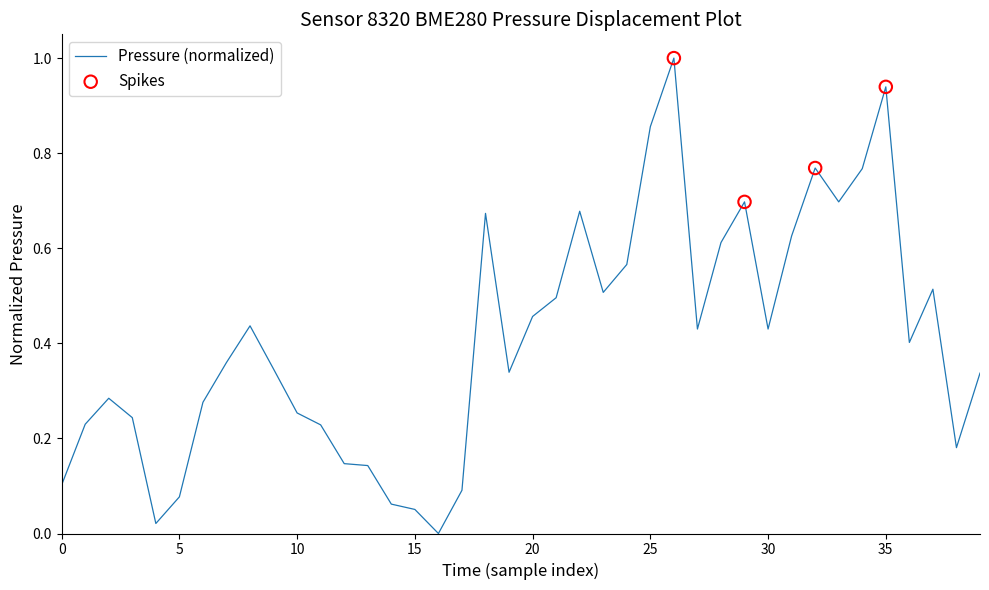

What is the greatest value displayed?

1.0